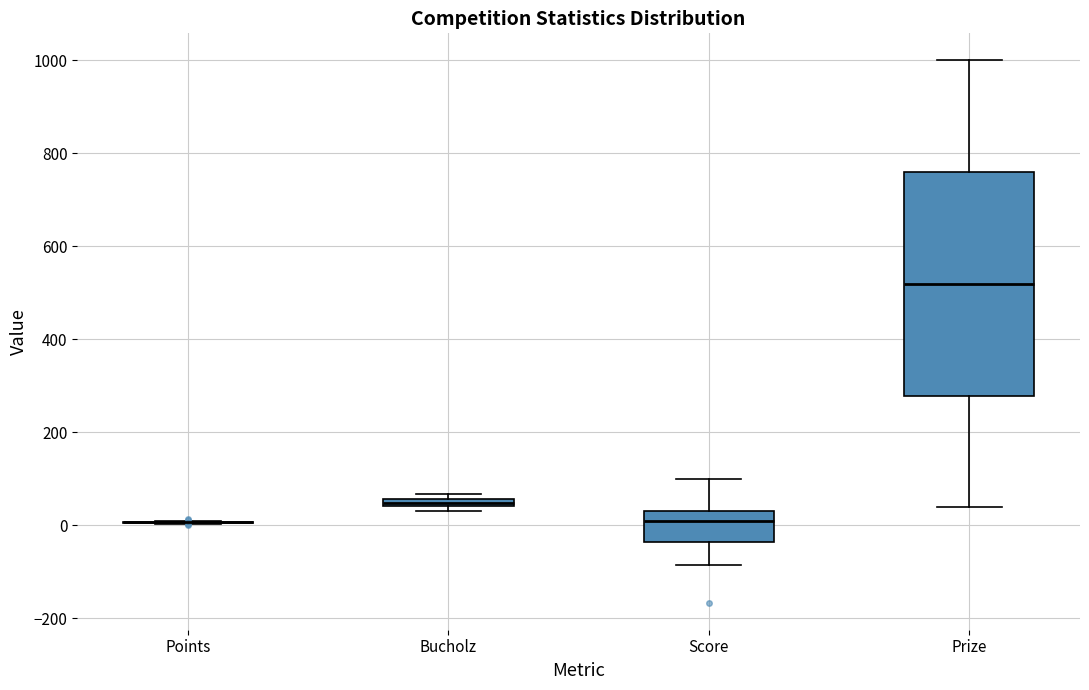

Where is the lower edge of the box for Bucholz on the y-axis? The values are not printed on the chart, so give them approximately, as read against the axis.

40